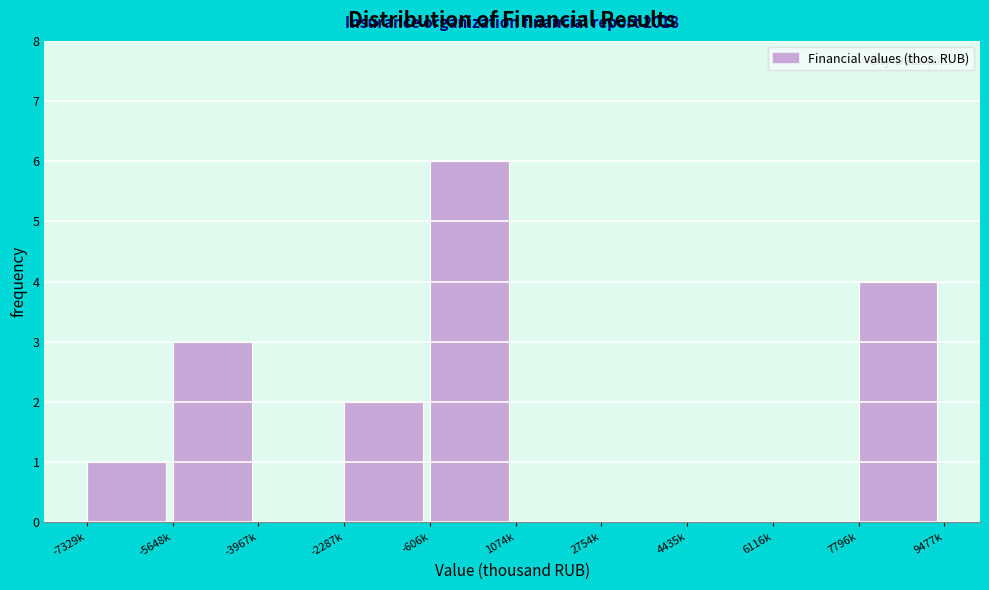

Reading left to right, extract all data points from this chart.

-7329k=1	-5648k=3	-3967k=0	-2287k=2	-606k=6	1074k=0	2754k=0	4435k=0	6116k=0	7796k=4